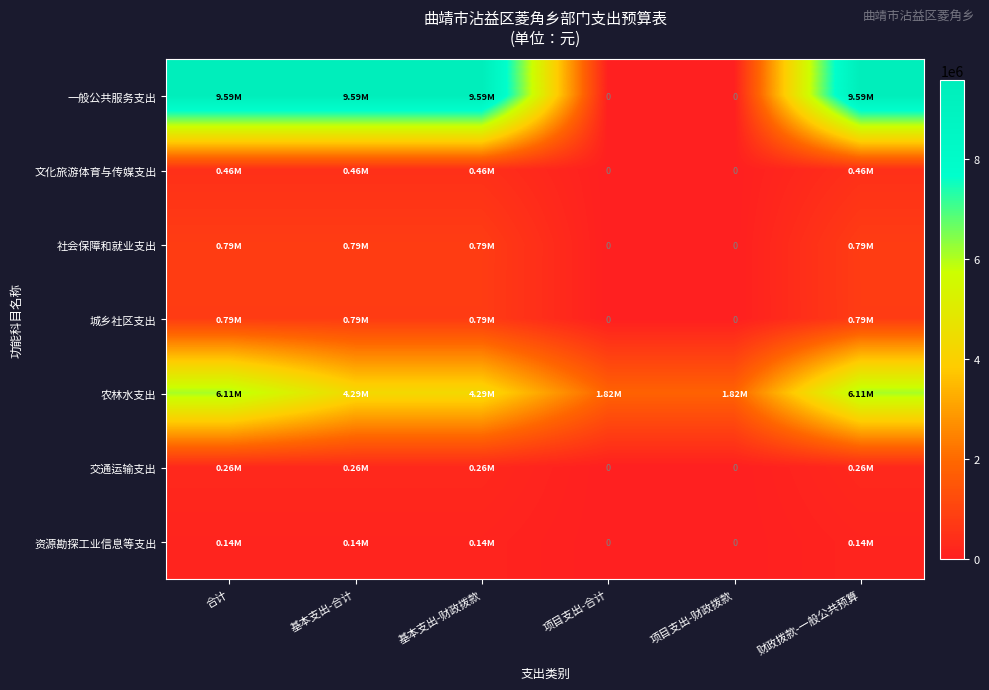

Is it true that 城乡社区支出 equals 1329414.6 at 财政拨款-一般公共预算?

False